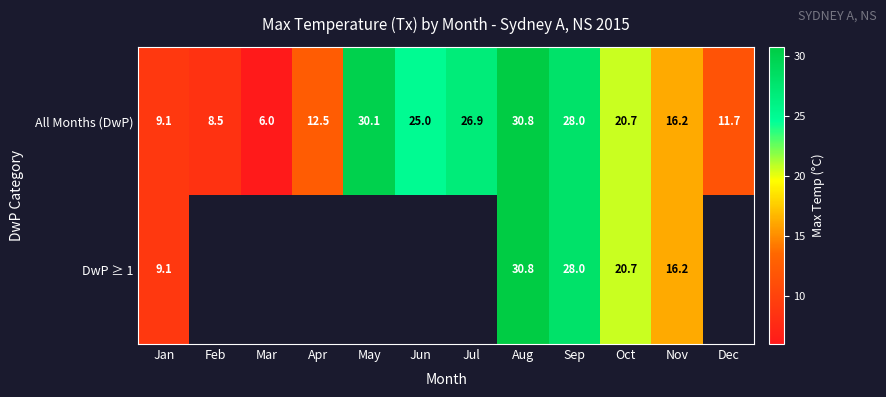

At how many categories does at least one series exceed 6?

11